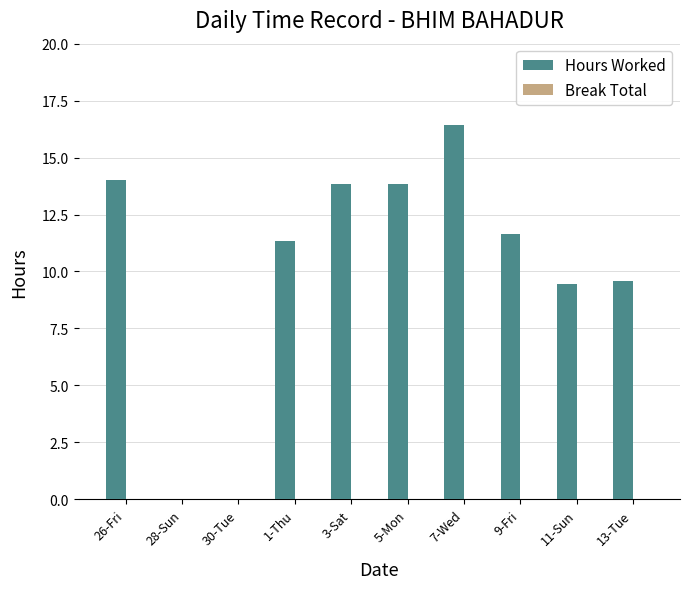

What is the sum of all values?

100.1